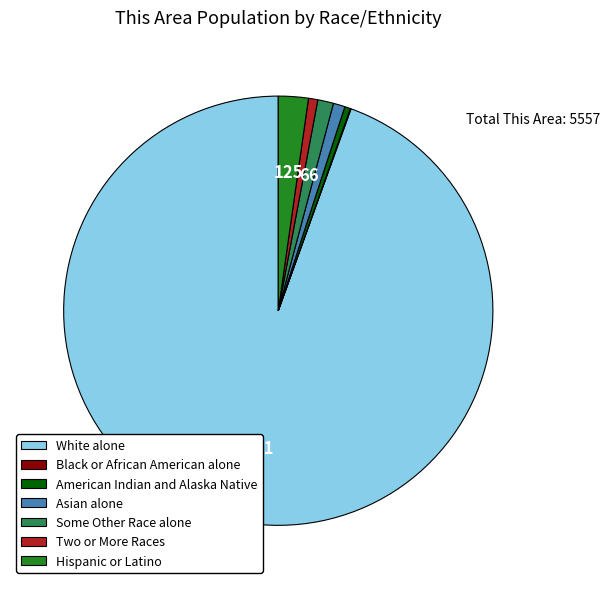

True or false: Hispanic or Latino accounts for 2% of the total.

True